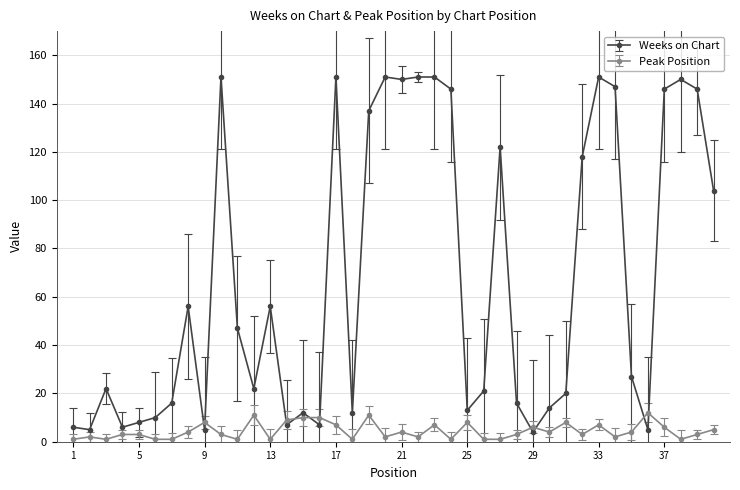

What is the value of the Weeks on Chart point at the 34th from the left?

147